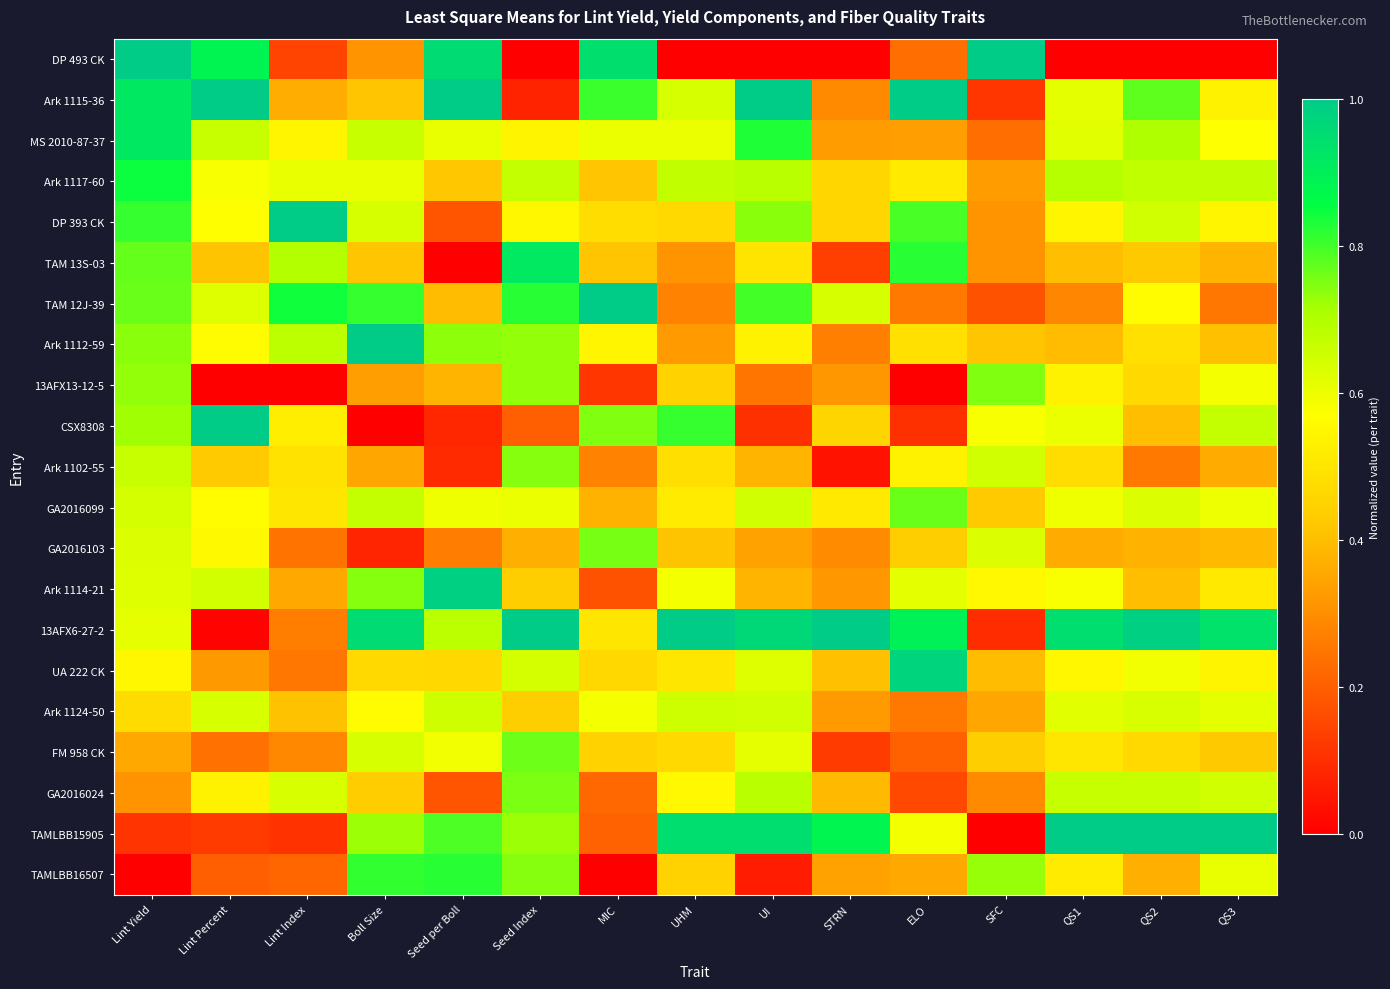

What is the greatest value displayed?

1.0